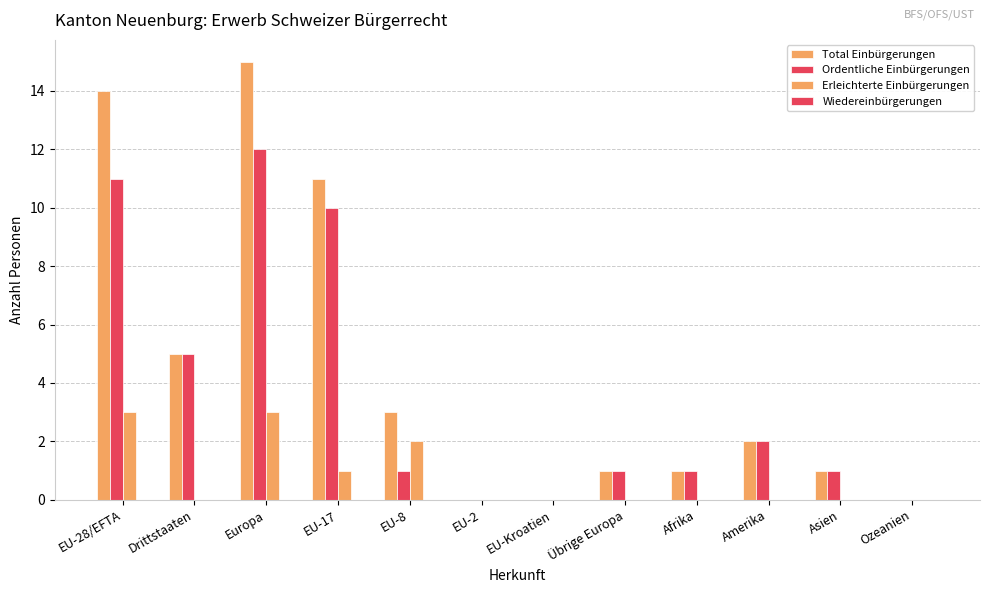

What is the label of the 3rd bar from the left?

Europa